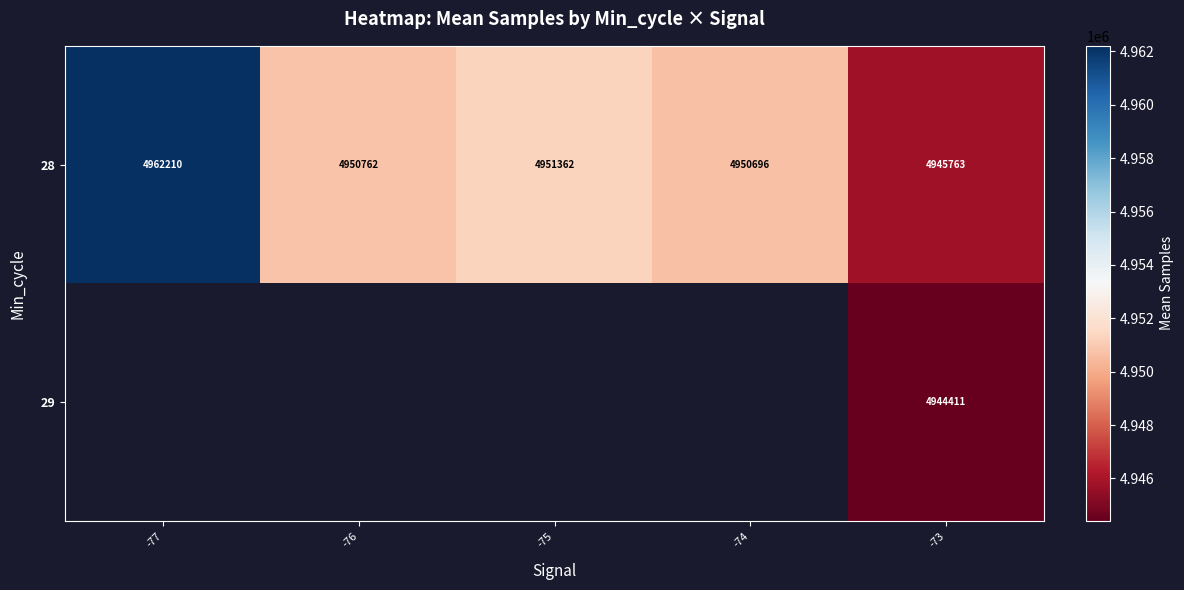

Which series has the largest range (max minus min)?

28